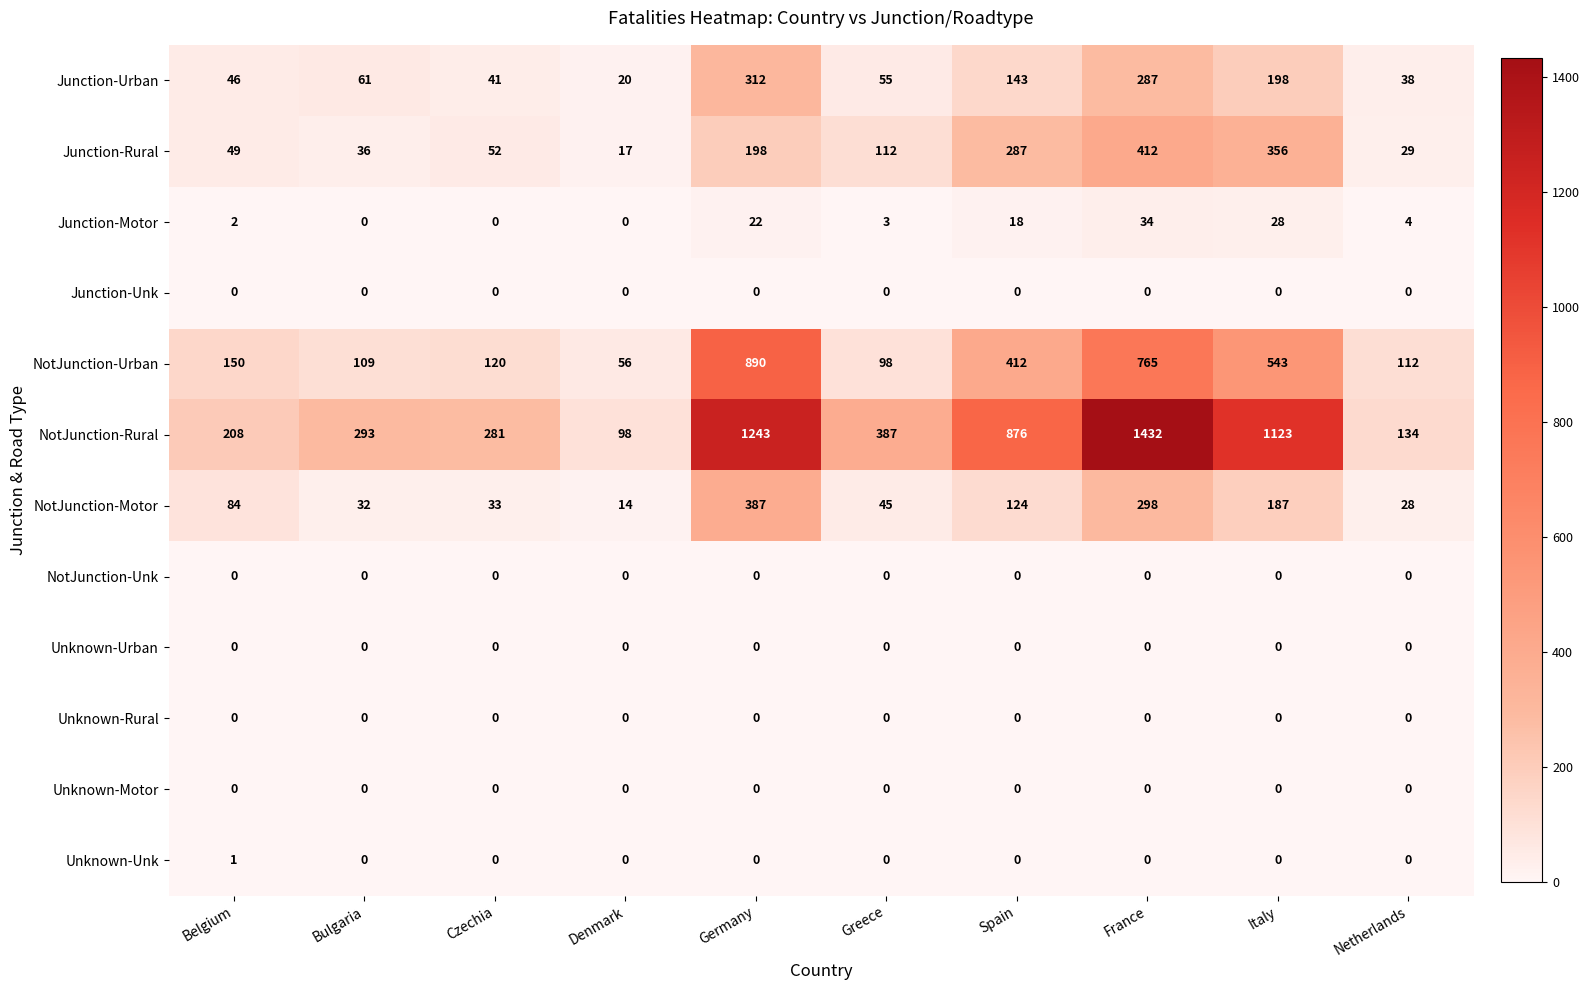

True or false: Unknown-Unk has a value of 1 at Belgium.

True